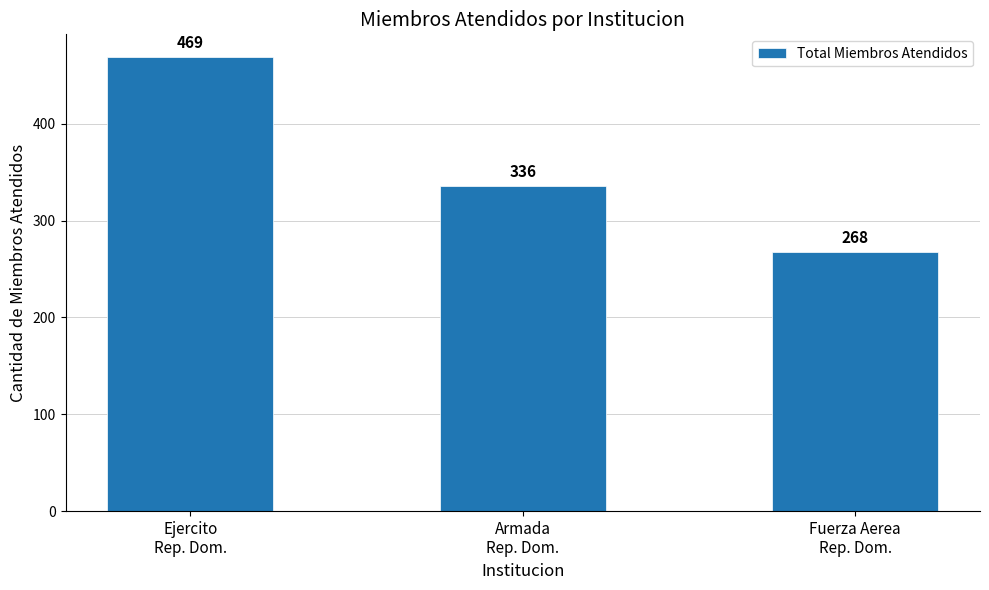

Reading right to left, list all the values displayed in this chart.

Fuerza Aerea
Rep. Dom.=268	Armada
Rep. Dom.=336	Ejercito
Rep. Dom.=469